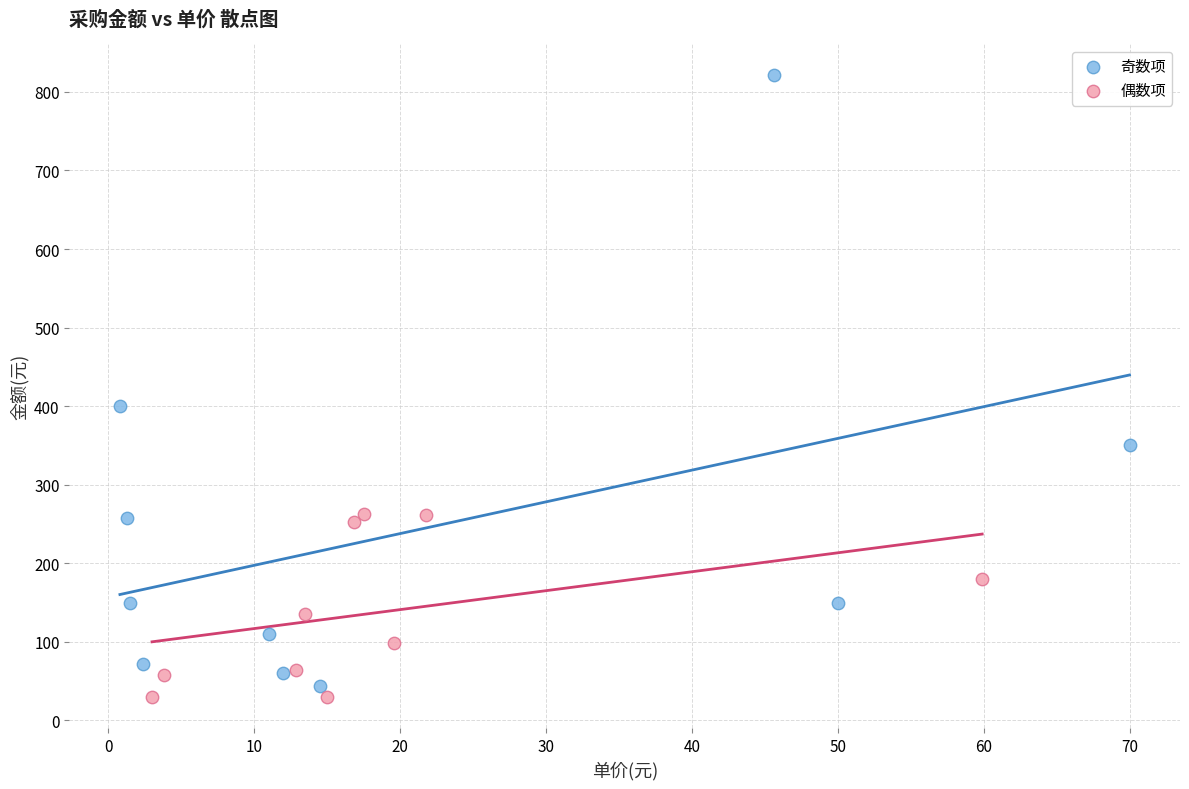

Which series has the widest spread of Y values?

奇数项